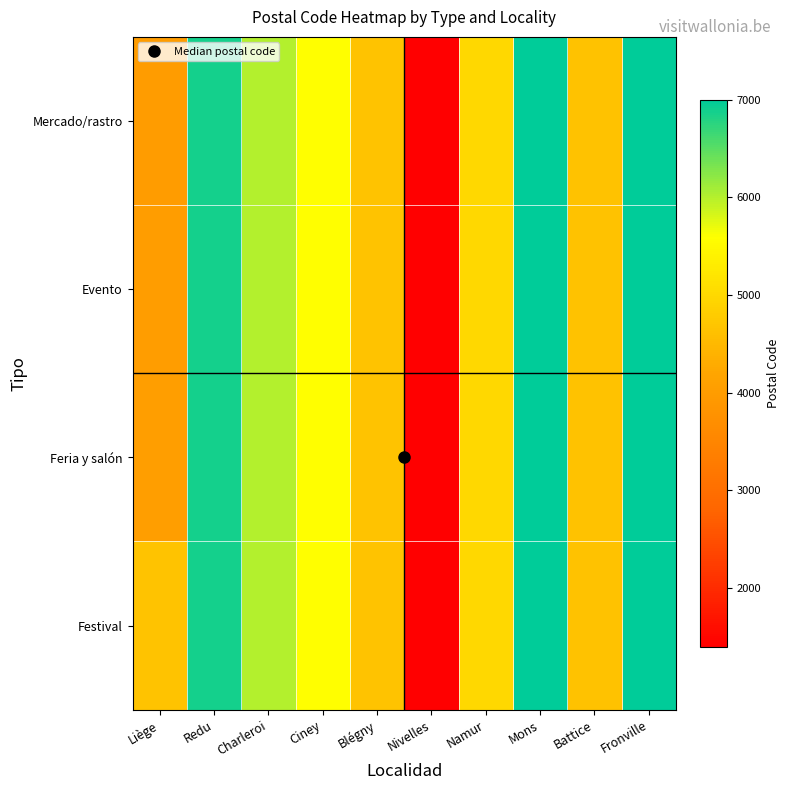

List the series in order of their peak value, highest first.

Mercado/rastro, Evento, Feria y salón, Festival